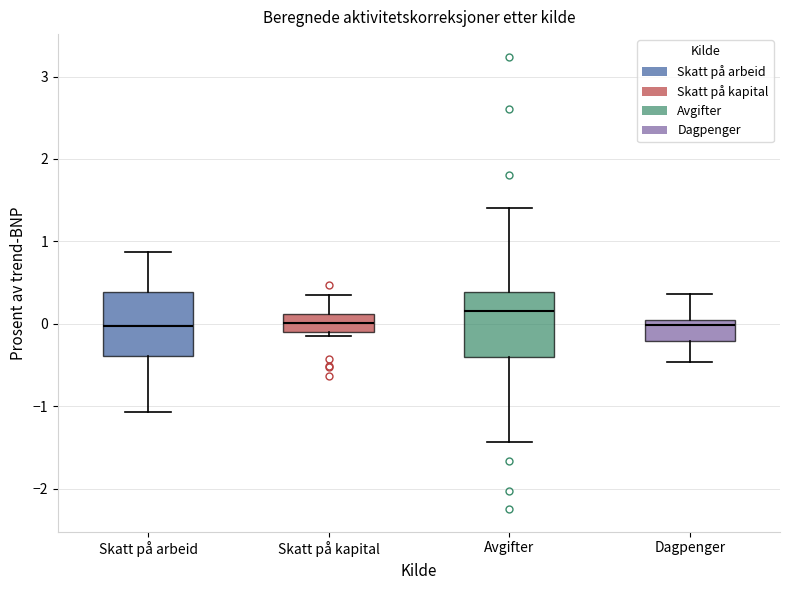

Reading left to right, transcribe this box plot: for each box, give where its median line is, the range the box spans, and where its two whiskers end, as read against the y-axis. The values are not printed on the chart, so give them approximately, as read against the axis.

Skatt på arbeid: median 0.0, box -0.4 to 0.4, whiskers -1.1 to 0.9
Skatt på kapital: median 0.0, box -0.1 to 0.1, whiskers -0.1 (just below the box's lower edge) to 0.4
Avgifter: median 0.2, box -0.4 to 0.4, whiskers -1.4 to 1.4
Dagpenger: median 0.0 (just below the box's upper edge), box -0.2 to 0.0, whiskers -0.5 to 0.4